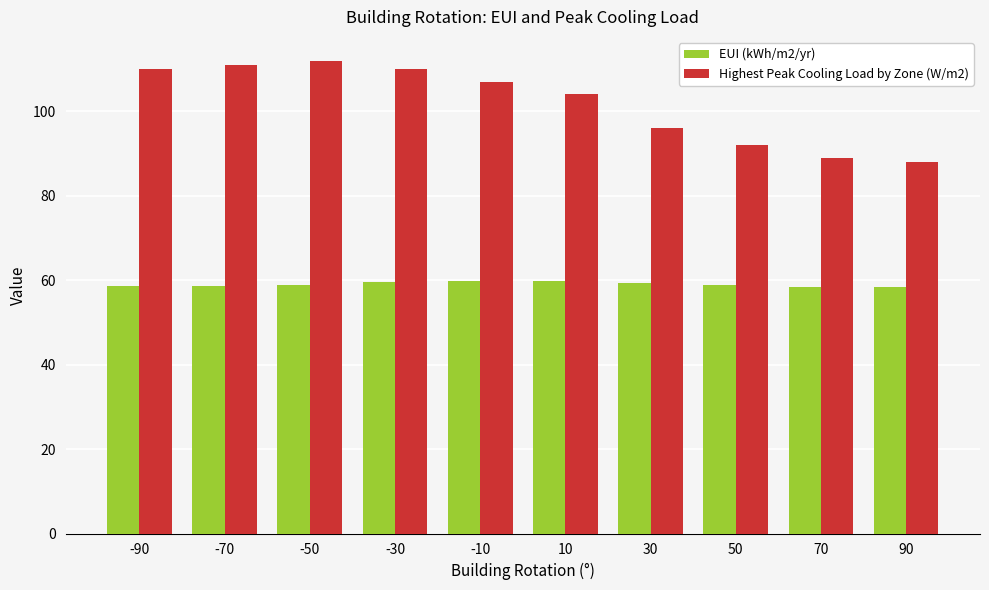

List the series in order of their peak value, lowest first.

EUI (kWh/m2/yr), Highest Peak Cooling Load by Zone (W/m2)